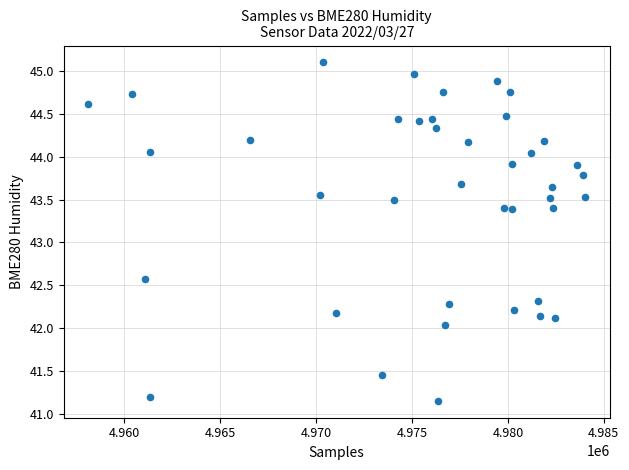

What is the range of X values (max minus min)?

25873.0